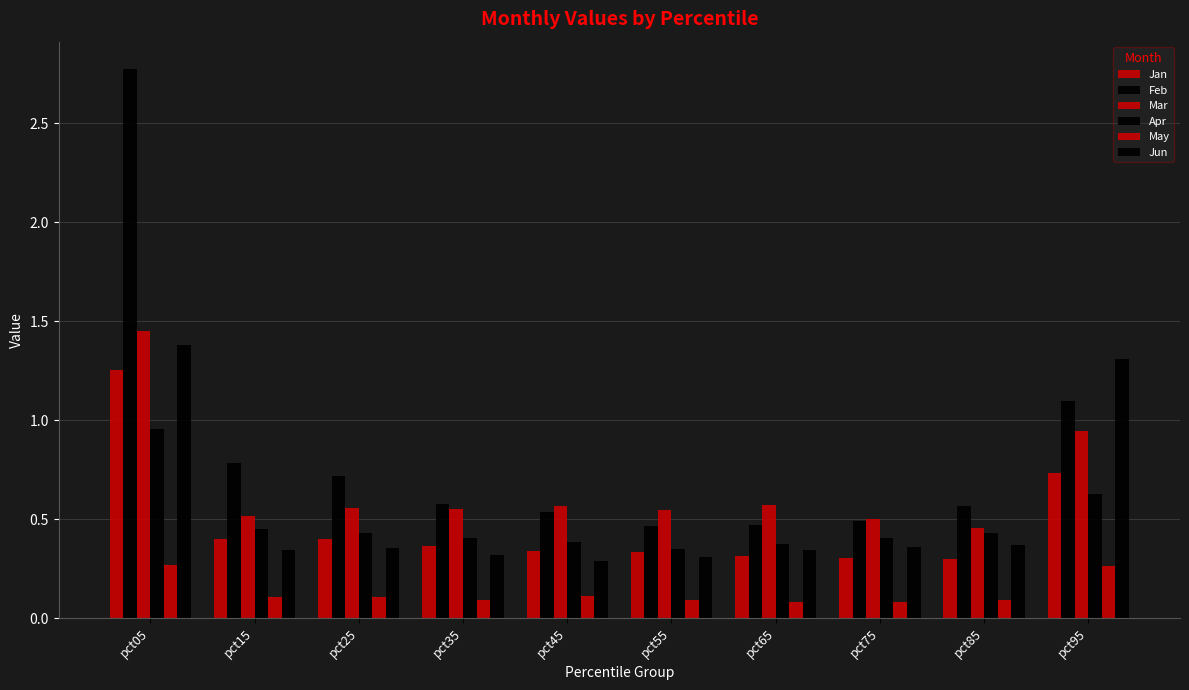

Which category has the lowest value across all series?

pct75